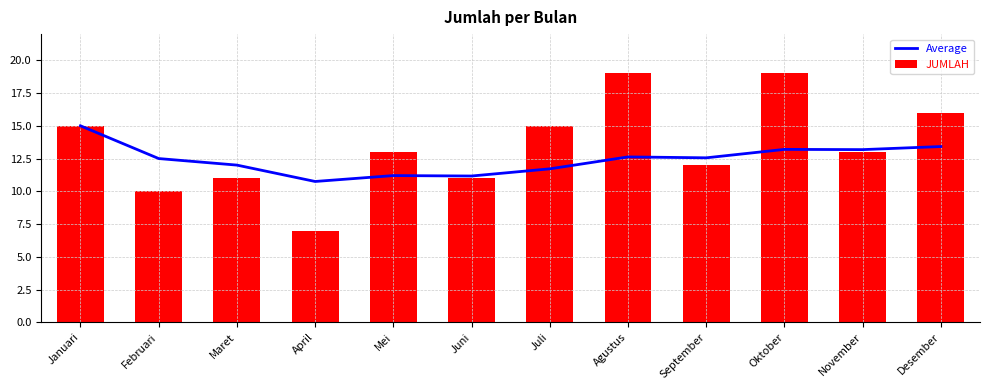

Which has a higher value, September or Januari?

Januari